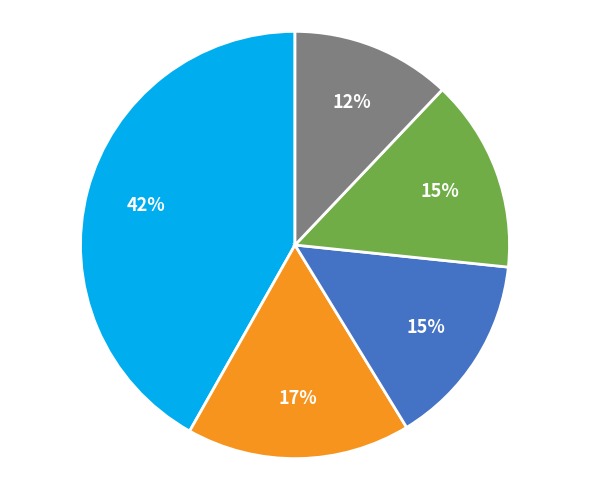

To the nearest percent, what is the difference between the largest and smallest slice percentages?

30%